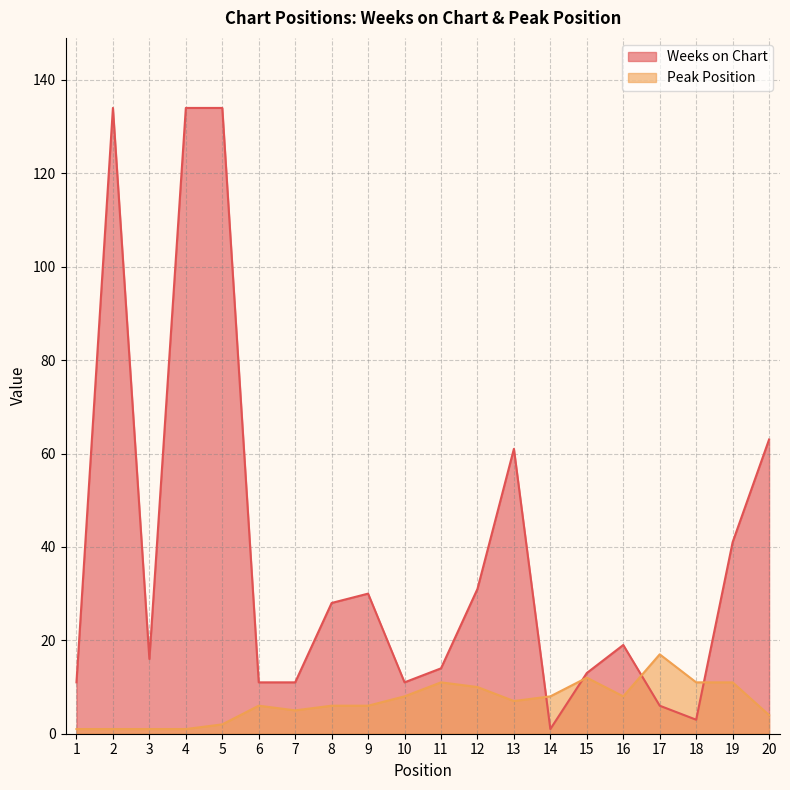

True or false: Peak Position and Weeks on Chart cross at least once.

True